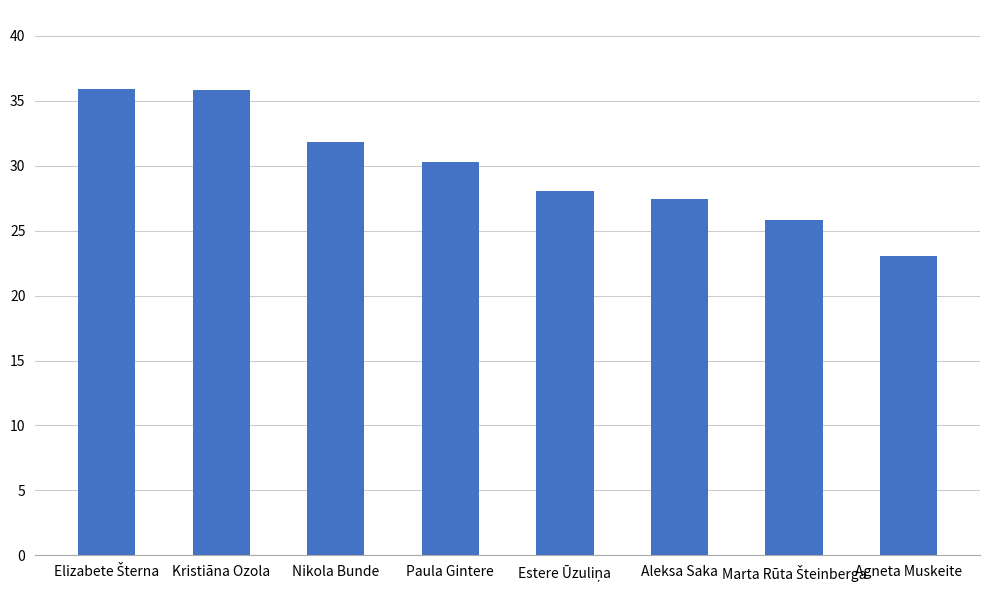

Count the number of data series in this chart.

1